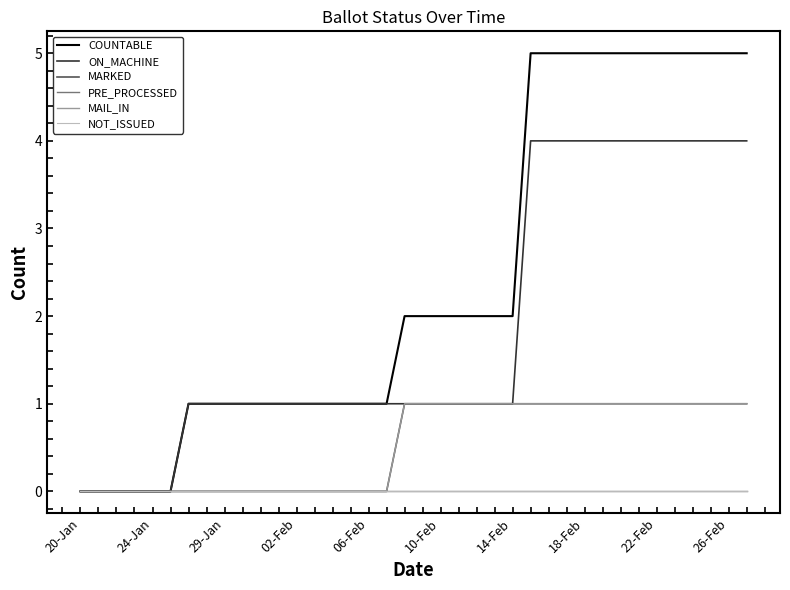

Is this an area chart (filled region under the line)?

No